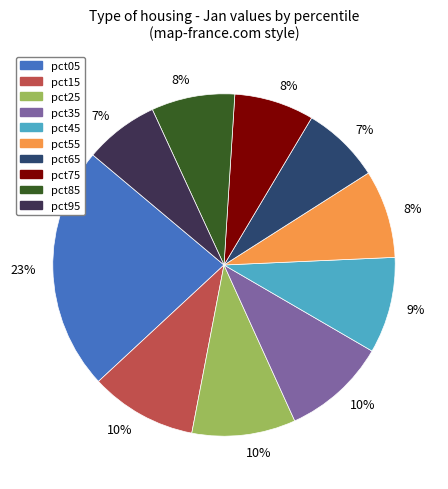

To the nearest percent, what is the difference between the largest and smallest slice percentages?

16%